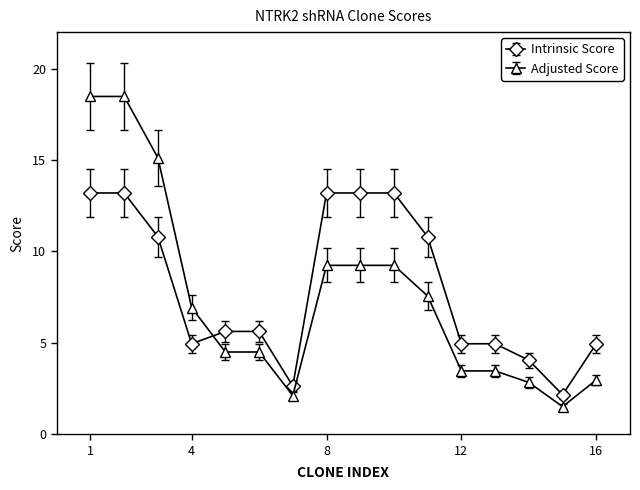

Which series has the largest range (max minus min)?

Adjusted Score